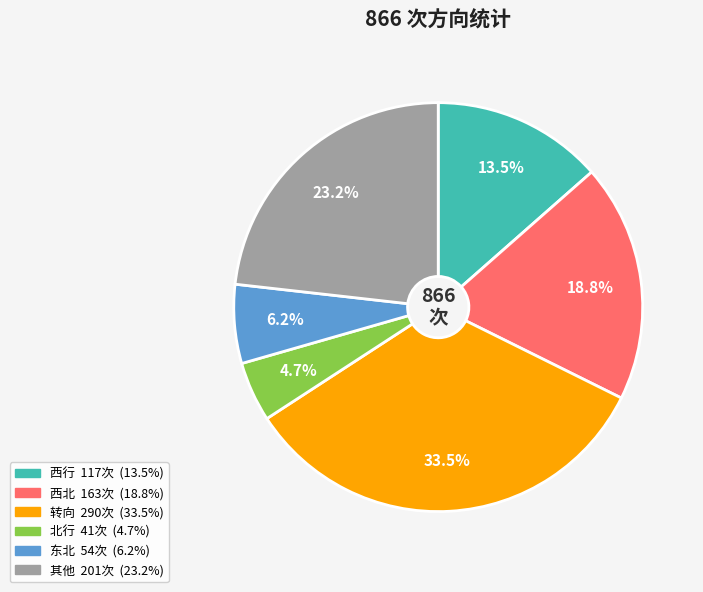

Rank the categories by value from highest to lowest.

转向, 其他, 西北, 西行, 东北, 北行